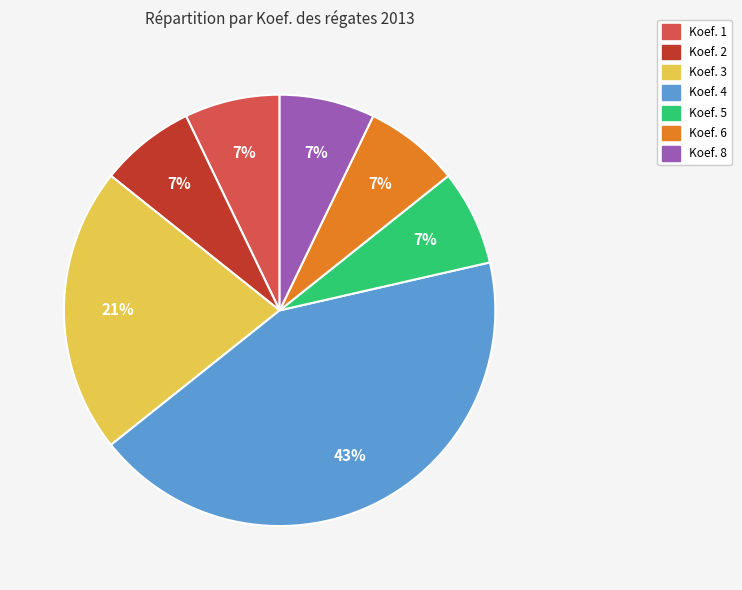

Does any single category account for the majority?

No